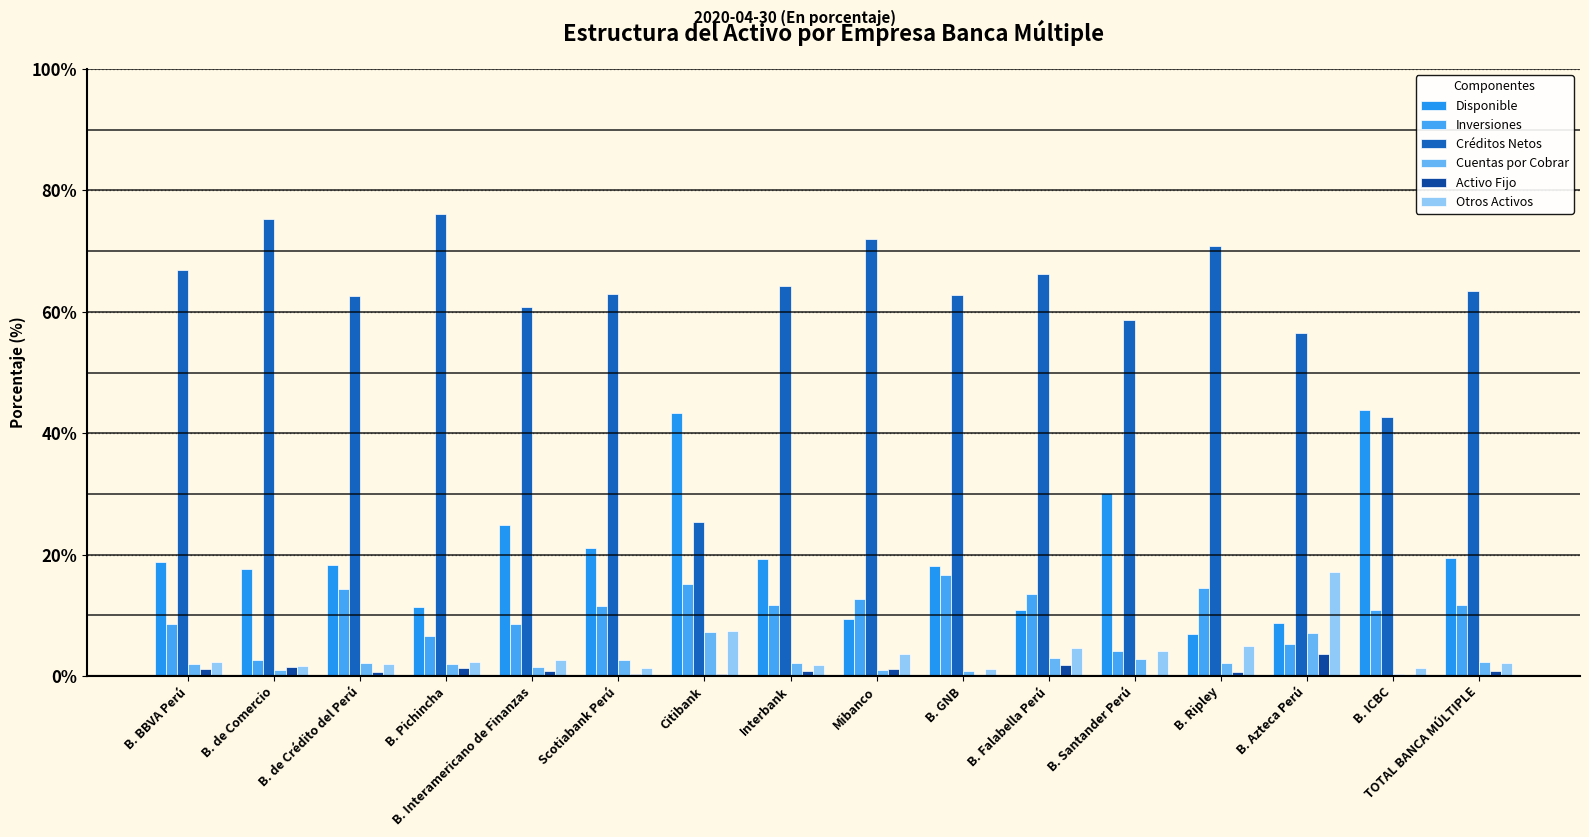

At which category does the chart reach its peak across all series?

B. Pichincha